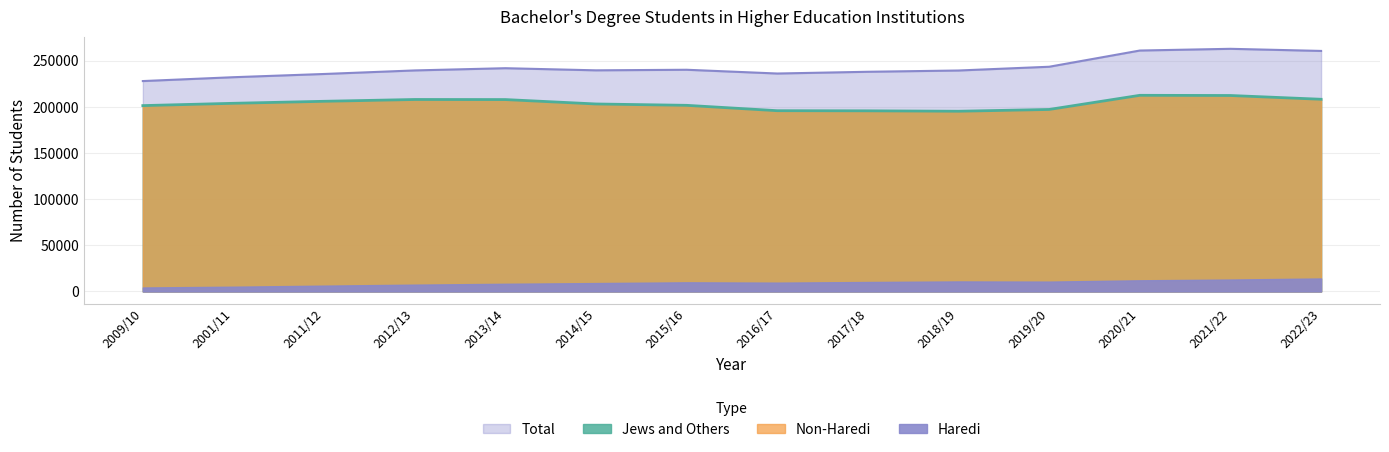

The value of Total at 2001/11 is 394519. True or false?

False